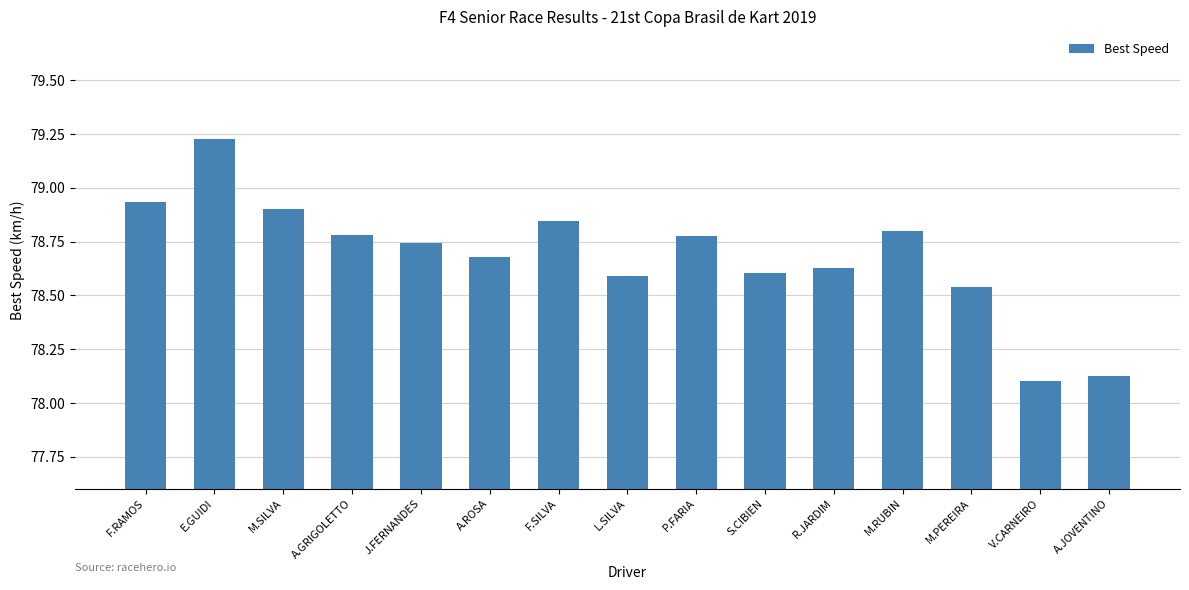

At which category does the chart reach its peak across all series?

E.GUIDI